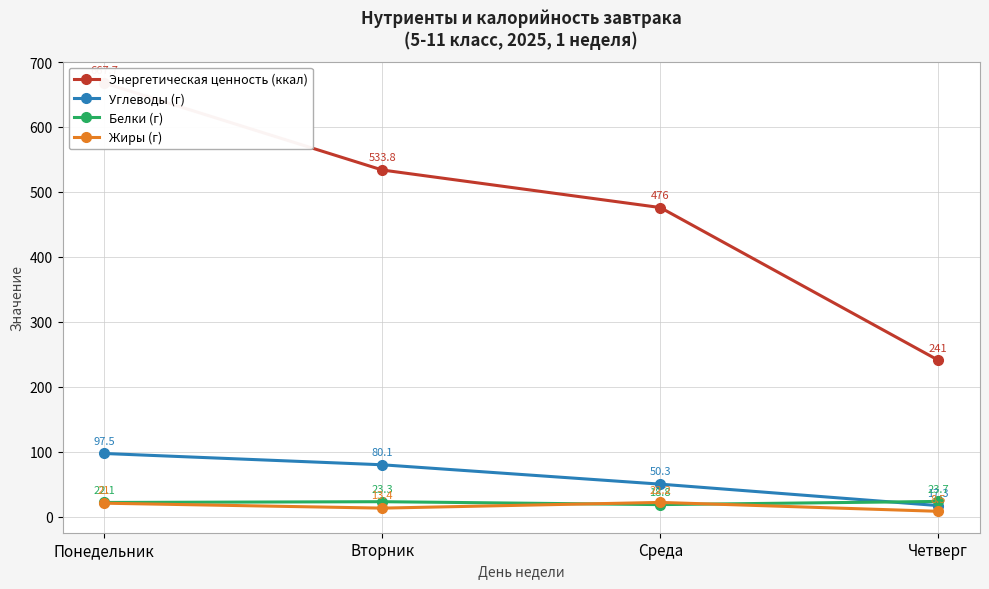

What is the total value across all series at Вторник?

650.6